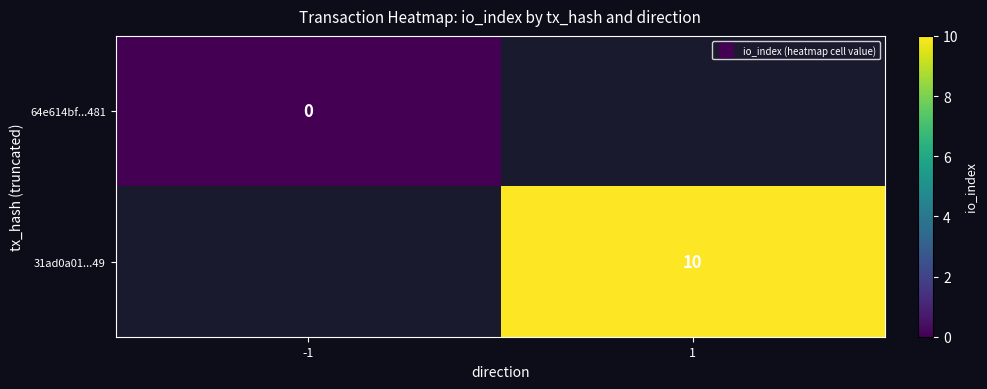

Which label corresponds to the smallest value in the chart?

-1